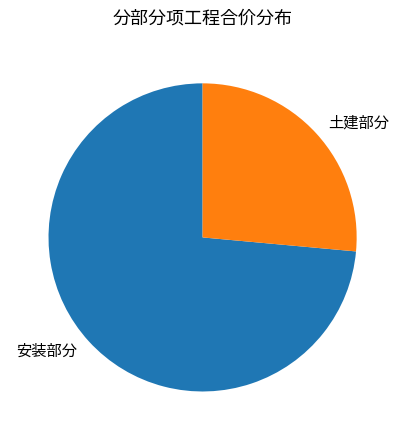

Is it true that 安装部分 is 74% of the pie?

True